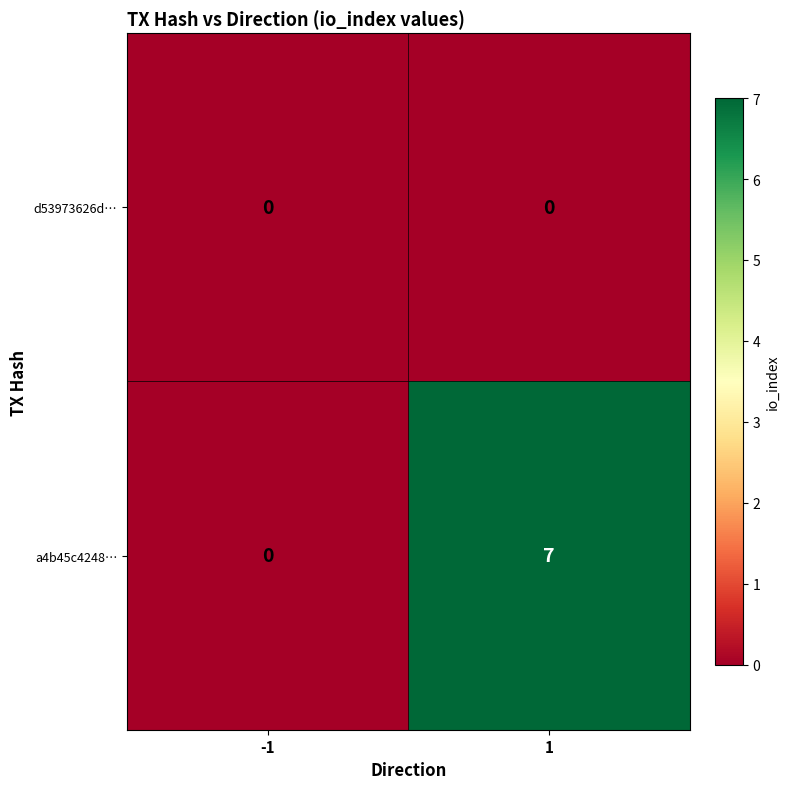

Rank the series at 1 from highest to lowest value.

a4b45c4248…, d53973626d…